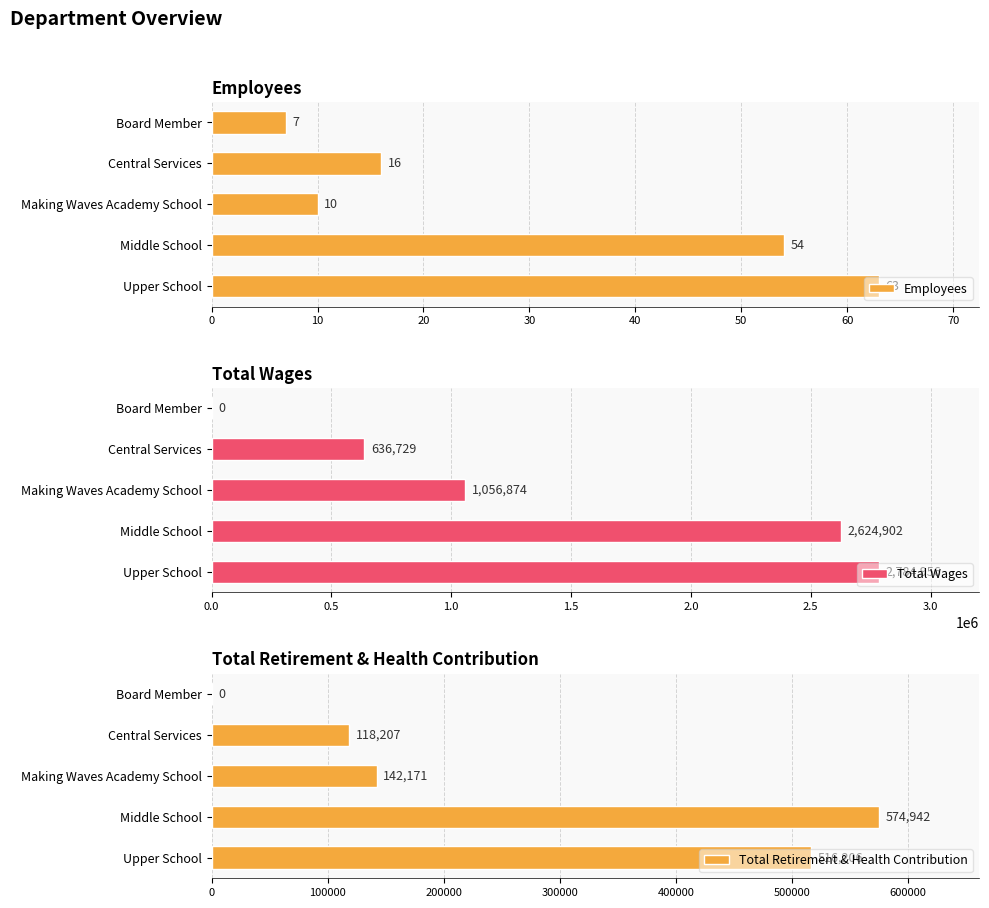

What is the sum of the Total Retirement & Health Contribution values at Middle School and Making Waves Academy School?

717113